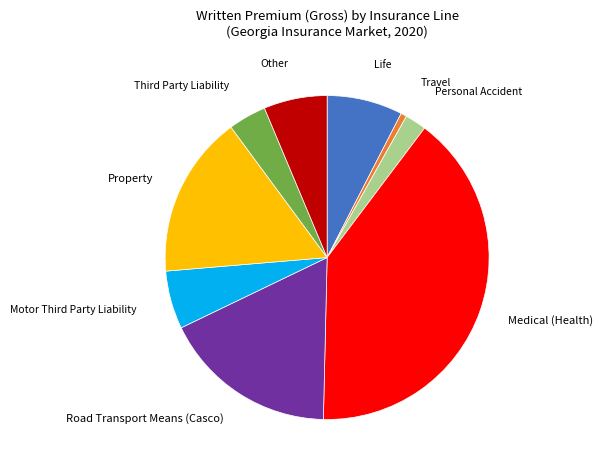

Is there any slice that represents more than half of the pie?

No